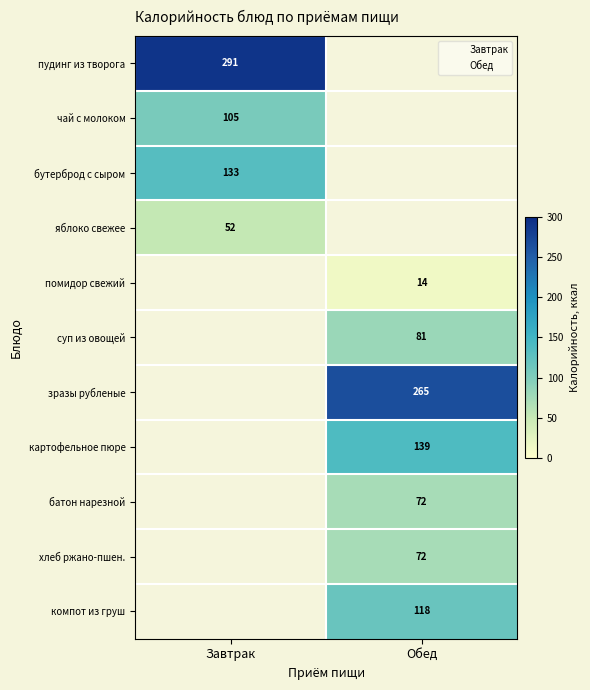

Is the value of суп из овощей at Завтрак greater than the value of помидор свежий at Обед?

No